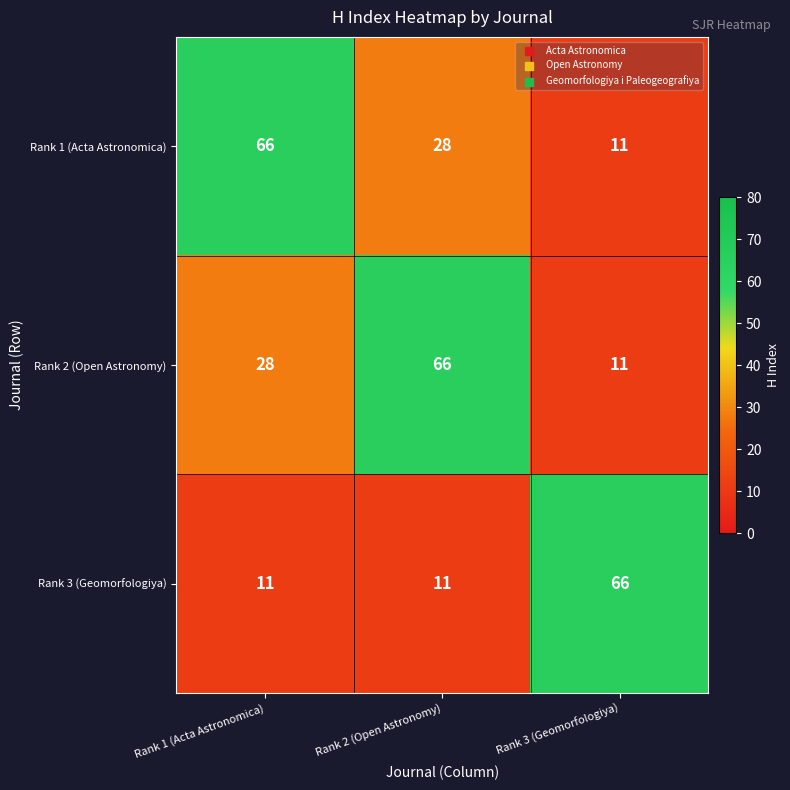

At how many categories does at least one series exceed 37?

3